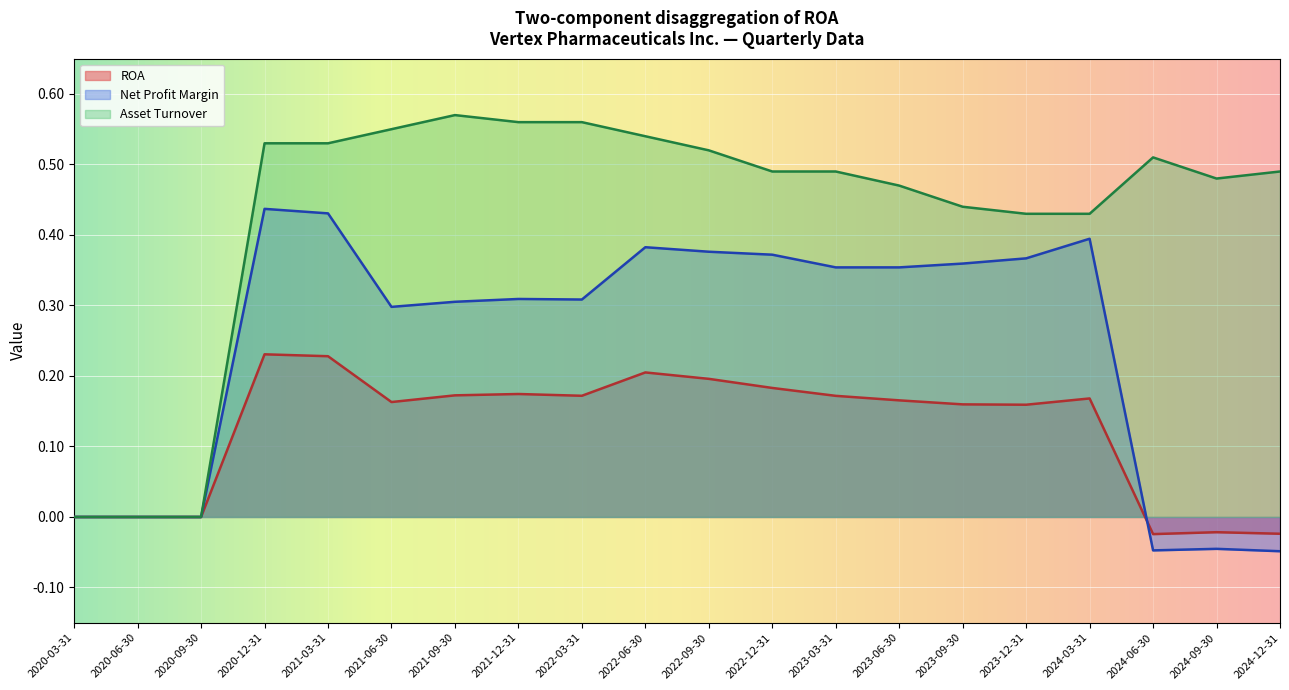

Is the value of ROA at 2022-09-30 greater than the value of Net Profit Margin at 2021-06-30?

No